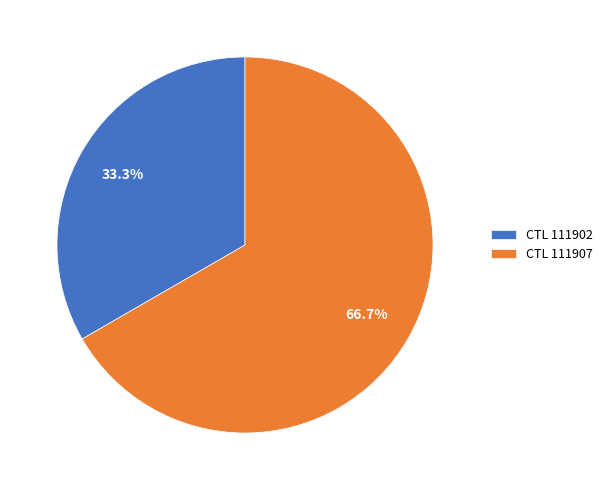

Do CTL 111907 and CTL 111902 together represent more than half of the pie?

Yes